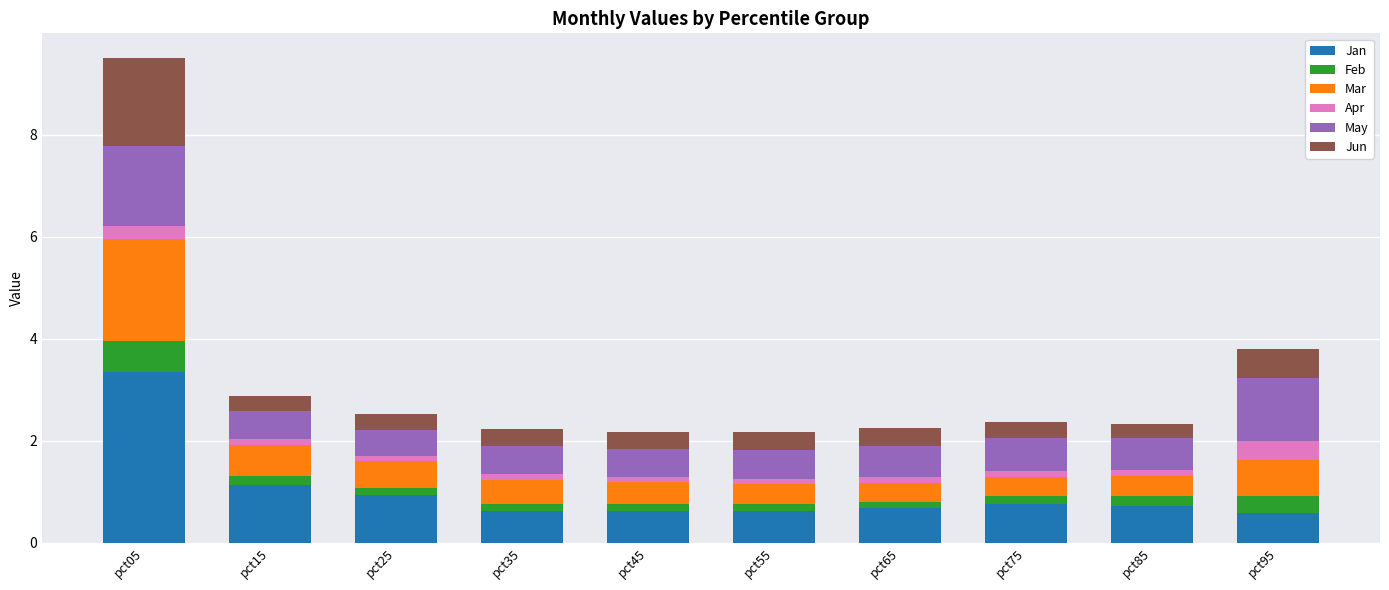

What are all the series names shown in the legend?

Jan, Feb, Mar, Apr, May, Jun